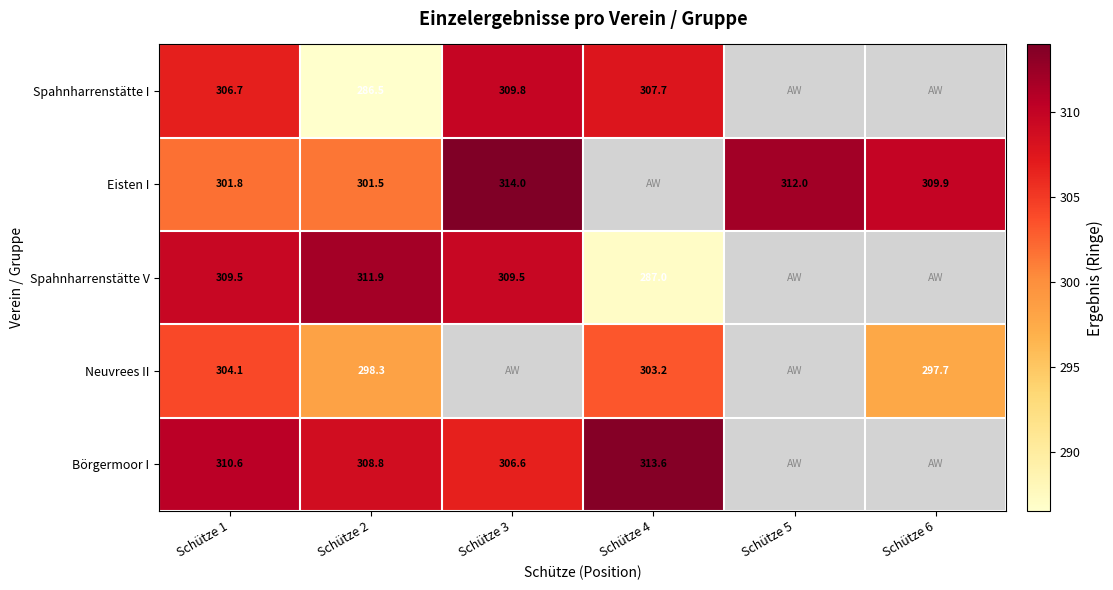

Rank the series at Schütze 1 from lowest to highest value.

Eisten I, Neuvrees II, Spahnharrenstätte I, Spahnharrenstätte V, Börgermoor I